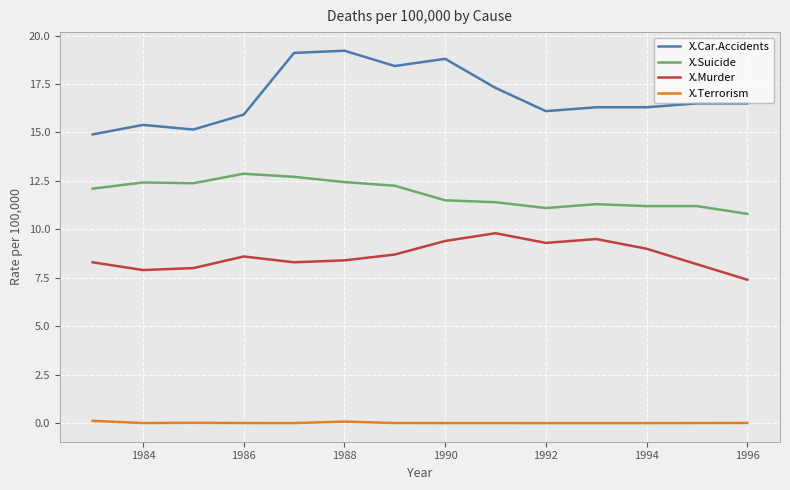

What is the difference between the maximum and minimum values in the X.Murder series?

2.4